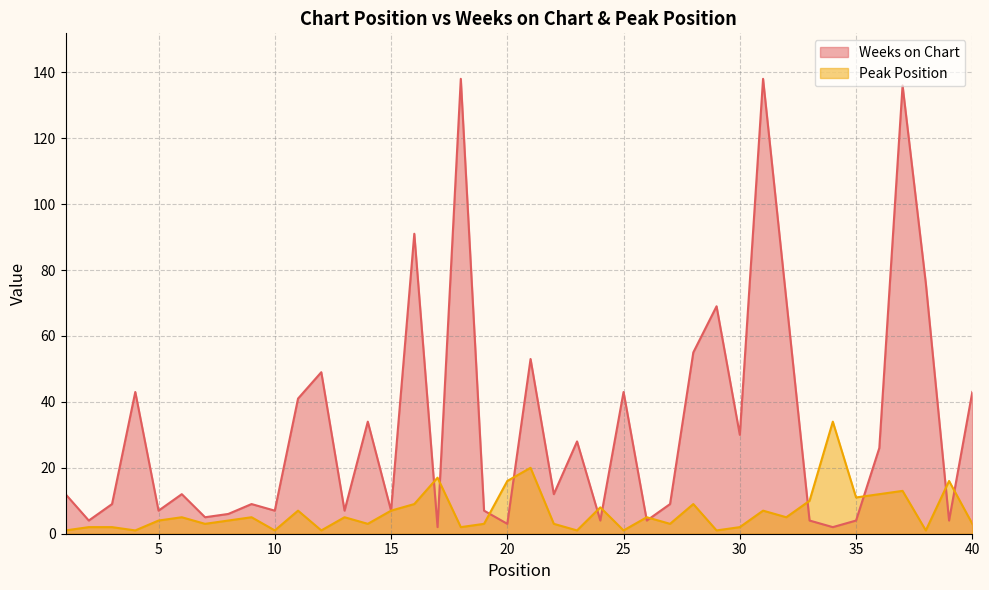

Is the value of Weeks on Chart at 7 greater than the value of Peak Position at 22?

Yes